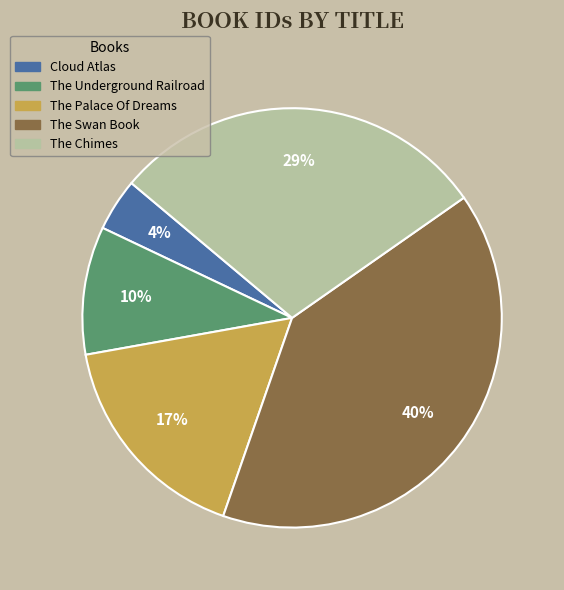

Approximately how many times larger is the value at Cloud Atlas compared to The Swan Book?

0.1